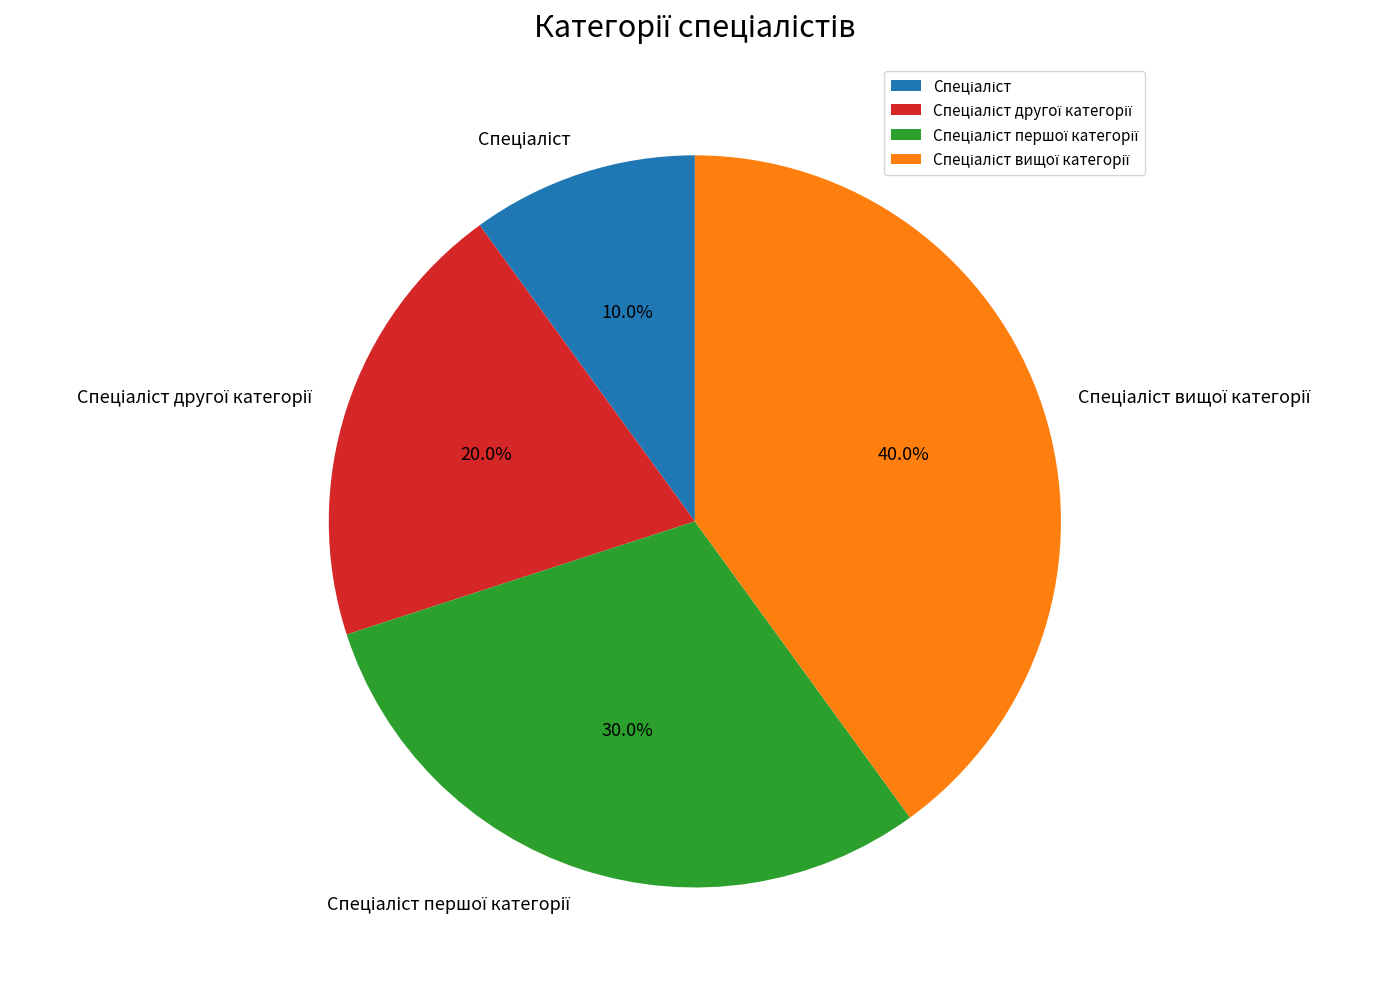

Does any single category account for the majority?

No